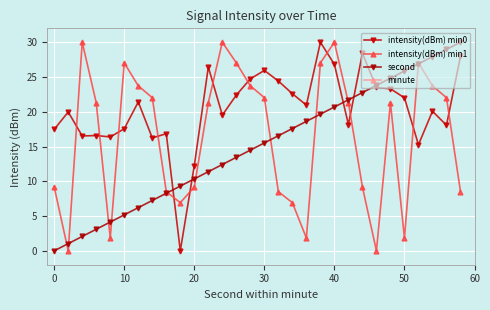

List the series in order of their peak value, highest first.

intensity(dBm) min0, intensity(dBm) min1, second, minute